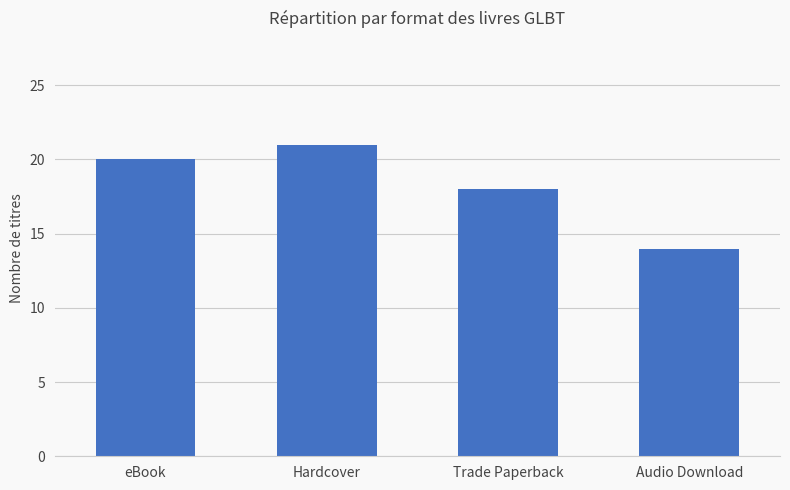

How many data points are less than 20?

2